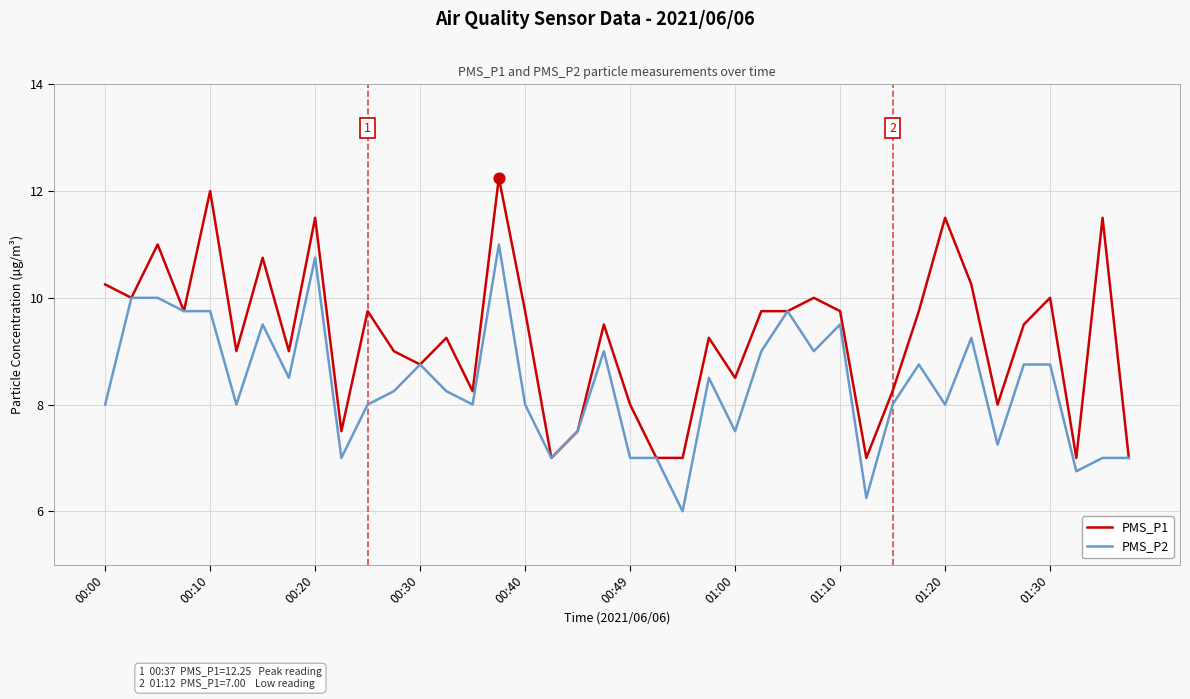

Which series has the largest total across all categories?

PMS_P1